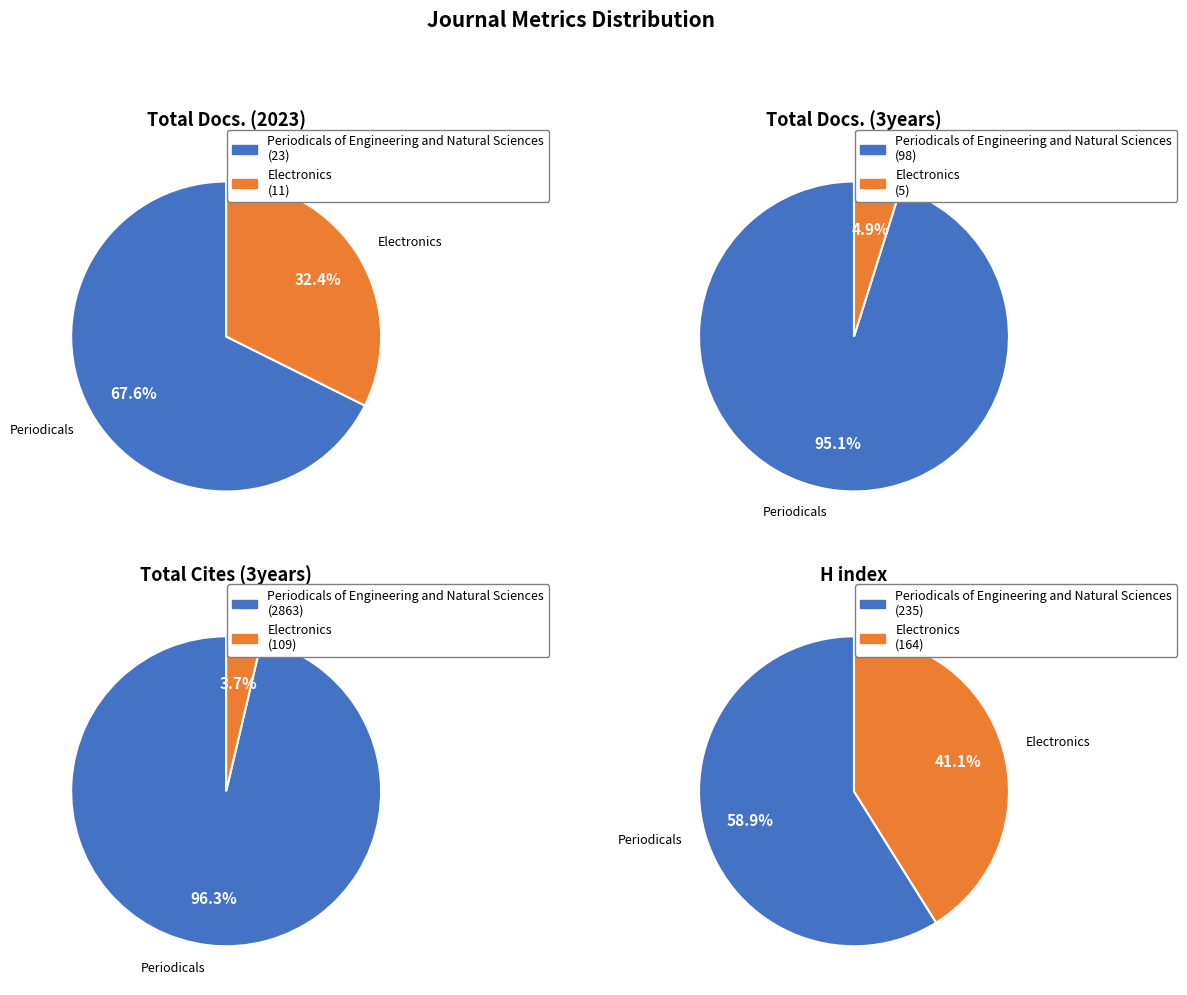

Which slice is the largest?

Periodicals of Engineering and Natural Sciences